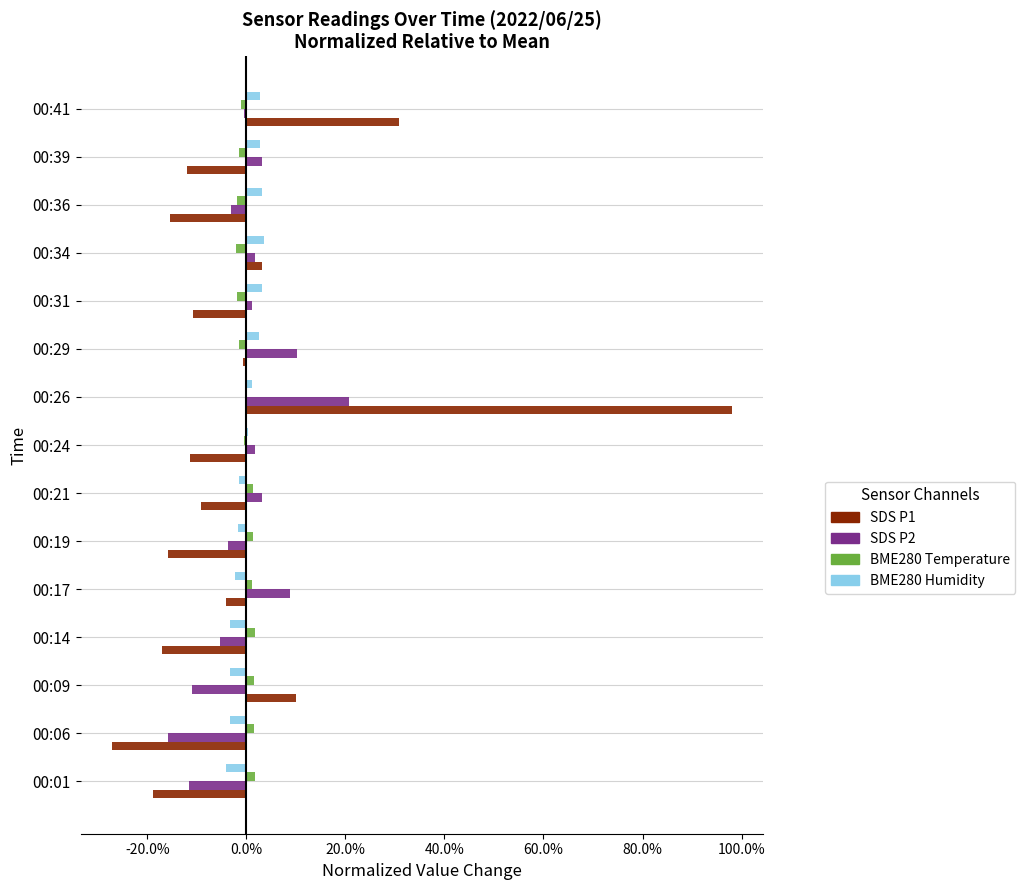

What is the difference between the second highest and minimum values in the BME280 Humidity series?

0.1